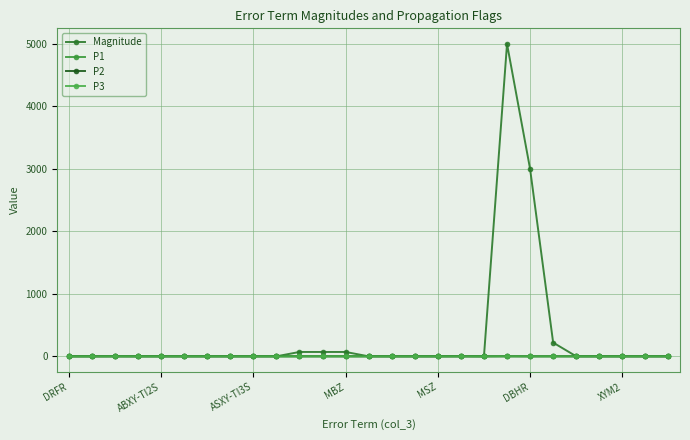

Is this an area chart (filled region under the line)?

No